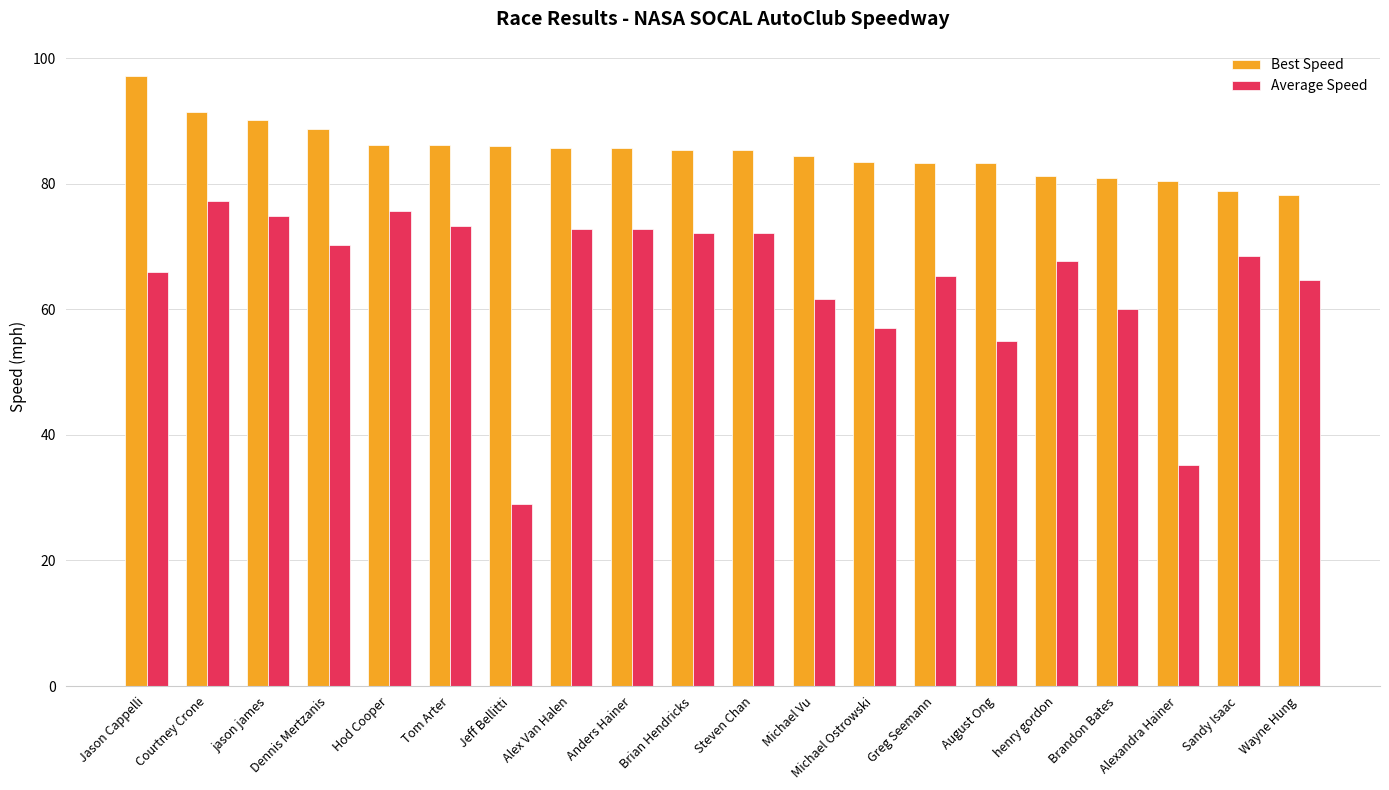

What are all the series names shown in the legend?

Best Speed, Average Speed